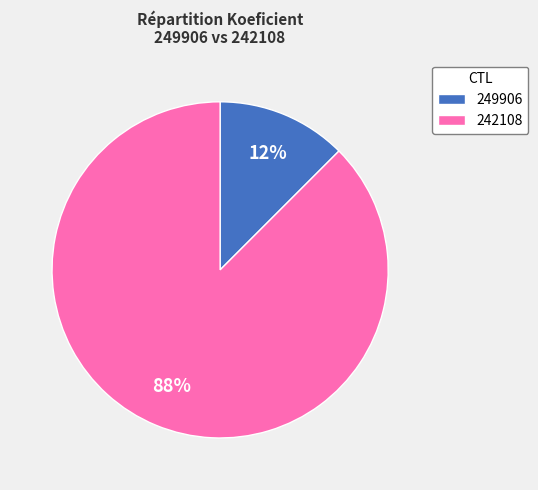

To the nearest percent, what is the average slice percentage?

50%